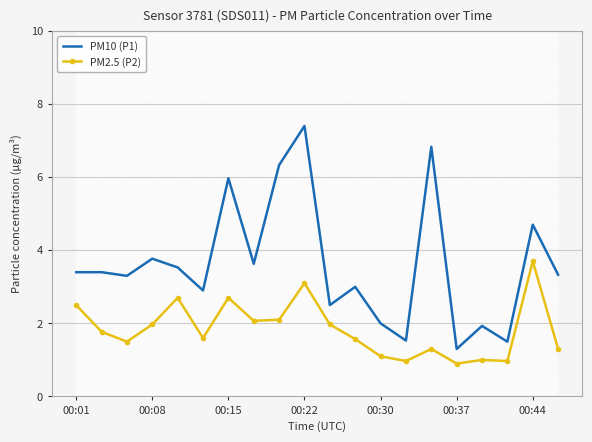

At which label does PM10 (P1) reach its peak?

00:22